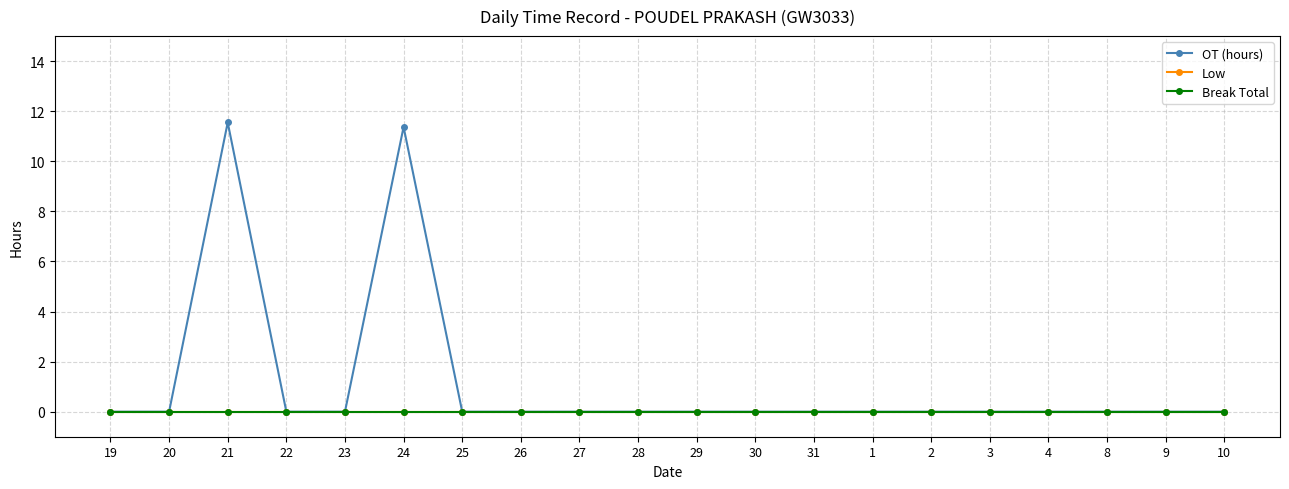

Reading left to right, what are all the values shown in this chart?

OT (hours): 19=0.0	20=0.0	21=11.6	22=0.0	23=0.0	24=11.4	25=0.0	26=0.0	27=0.0	28=0.0	29=0.0	30=0.0	31=0.0	1=0.0	2=0.0	3=0.0	4=0.0	8=0.0	9=0.0	10=0.0
Low: 19=0.0	20=0.0	21=0.0	22=0.0	23=0.0	24=0.0	25=0.0	26=0.0	27=0.0	28=0.0	29=0.0	30=0.0	31=0.0	1=0.0	2=0.0	3=0.0	4=0.0	8=0.0	9=0.0	10=0.0
Break Total: 19=0.0	20=0.0	21=0.0	22=0.0	23=0.0	24=0.0	25=0.0	26=0.0	27=0.0	28=0.0	29=0.0	30=0.0	31=0.0	1=0.0	2=0.0	3=0.0	4=0.0	8=0.0	9=0.0	10=0.0